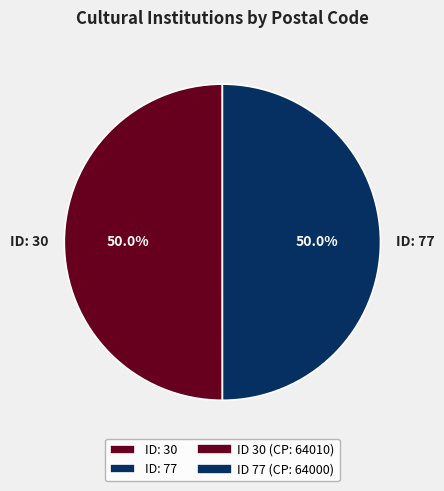

Combined, what portion of the pie is ID: 77 and ID: 30?

100.0%